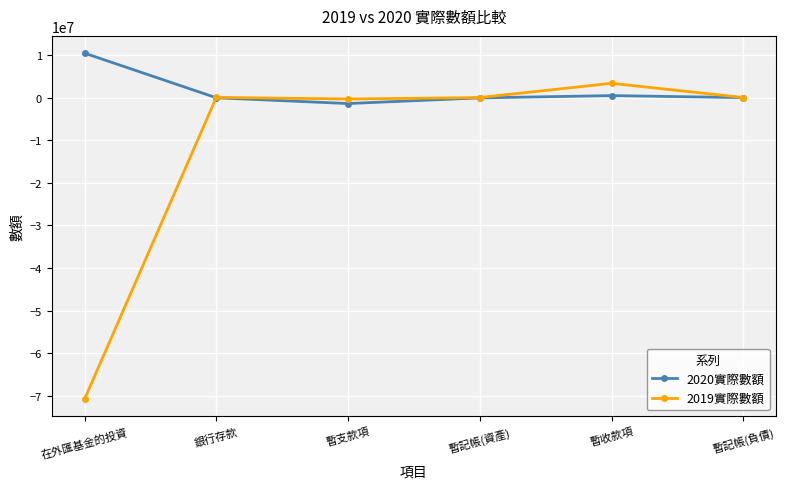

What is the label of the 6th point from the left?

暫記帳(負債)